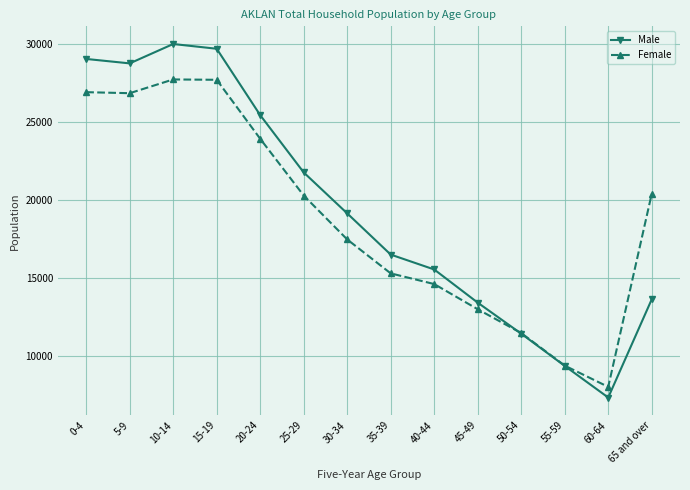

What is the difference between the maximum and minimum values in the Male series?

22646